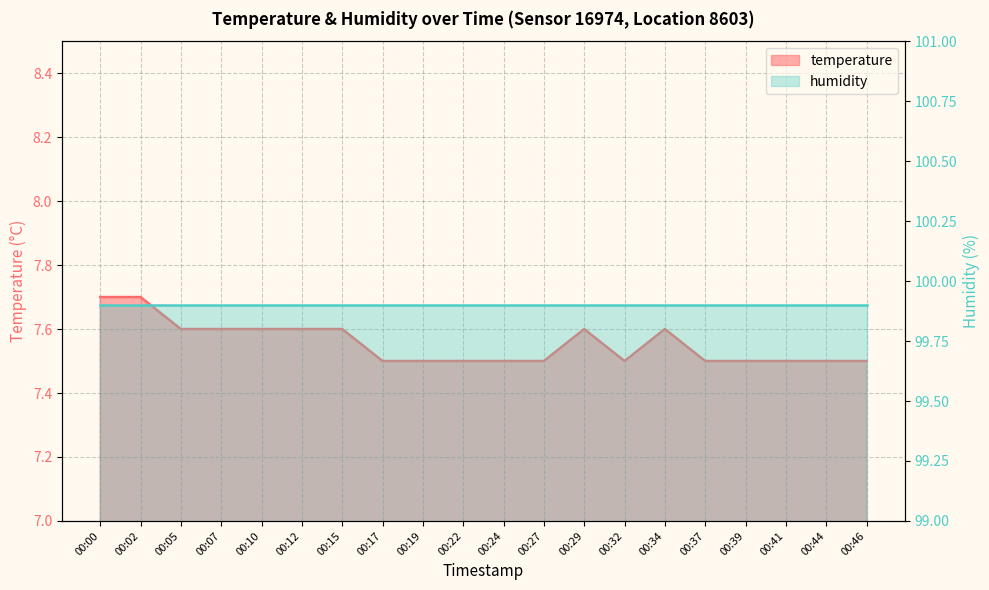

List the labels in order of value, largest first.

00:00, 00:02, 00:05, 00:07, 00:10, 00:12, 00:15, 00:29, 00:34, 00:17, 00:19, 00:22, 00:24, 00:27, 00:32, 00:37, 00:39, 00:41, 00:44, 00:46